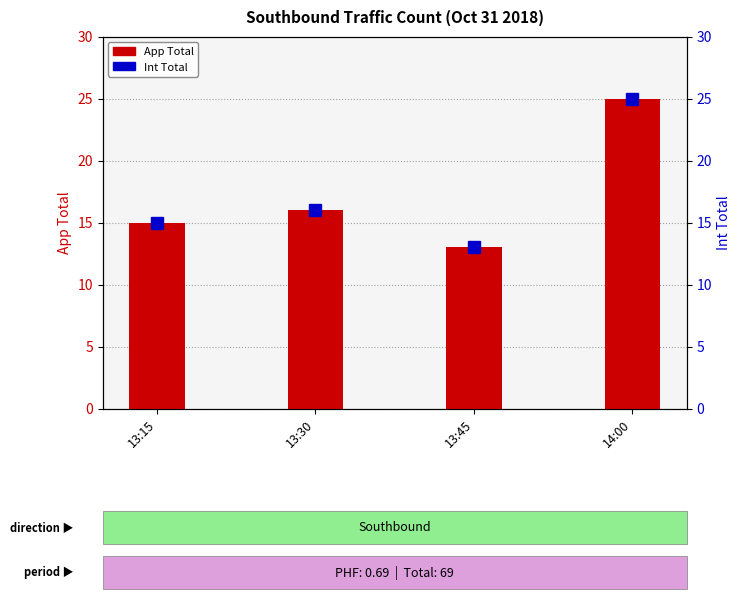

Between 13:45 and 14:00, which series saw the biggest shift?

App Total